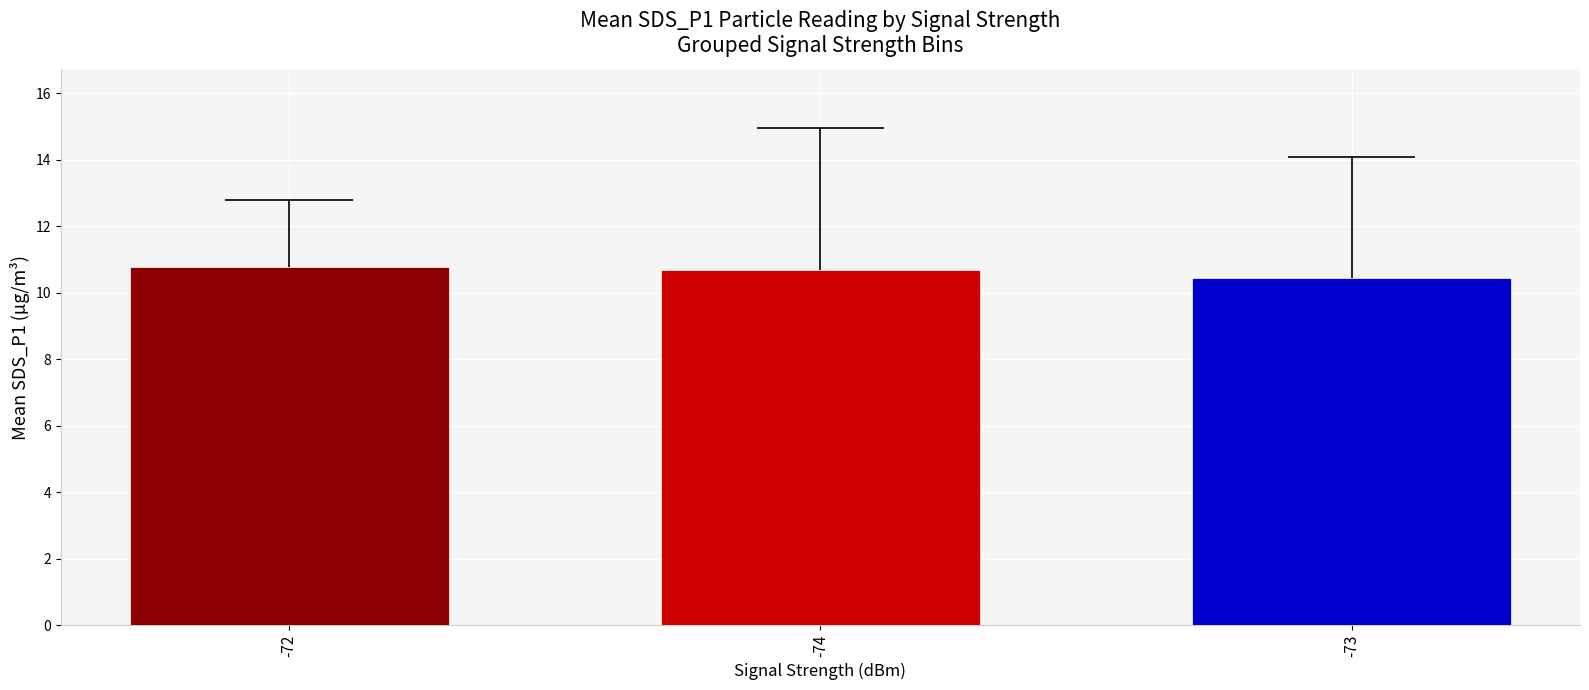

Reading right to left, extract all data points from this chart.

-73=10.4	-74=10.7	-72=10.8